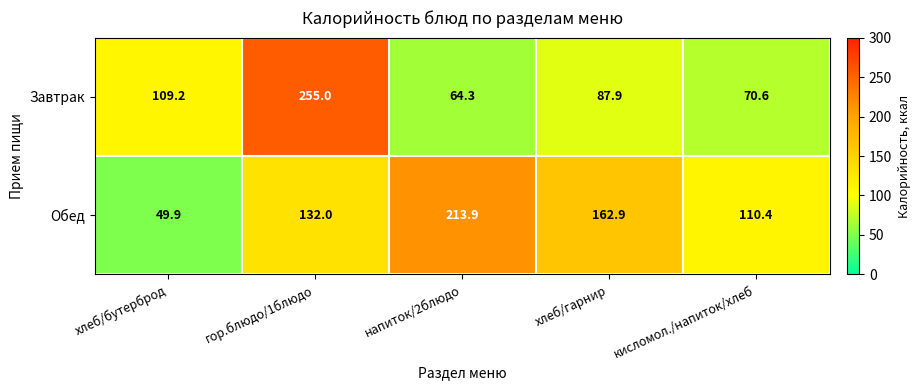

How many values in the Обед series are below 132?

2